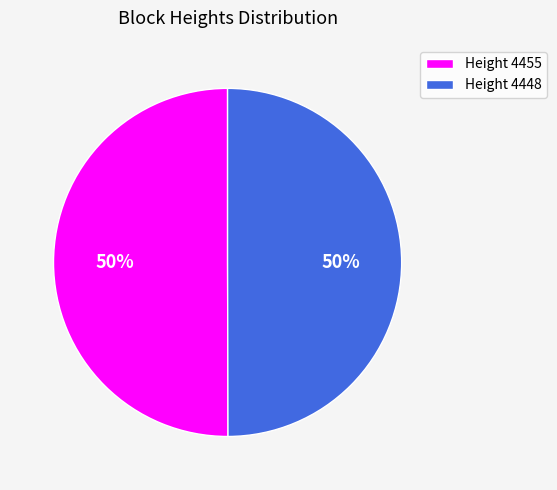

True or false: Height 4455 accounts for 41% of the total.

False